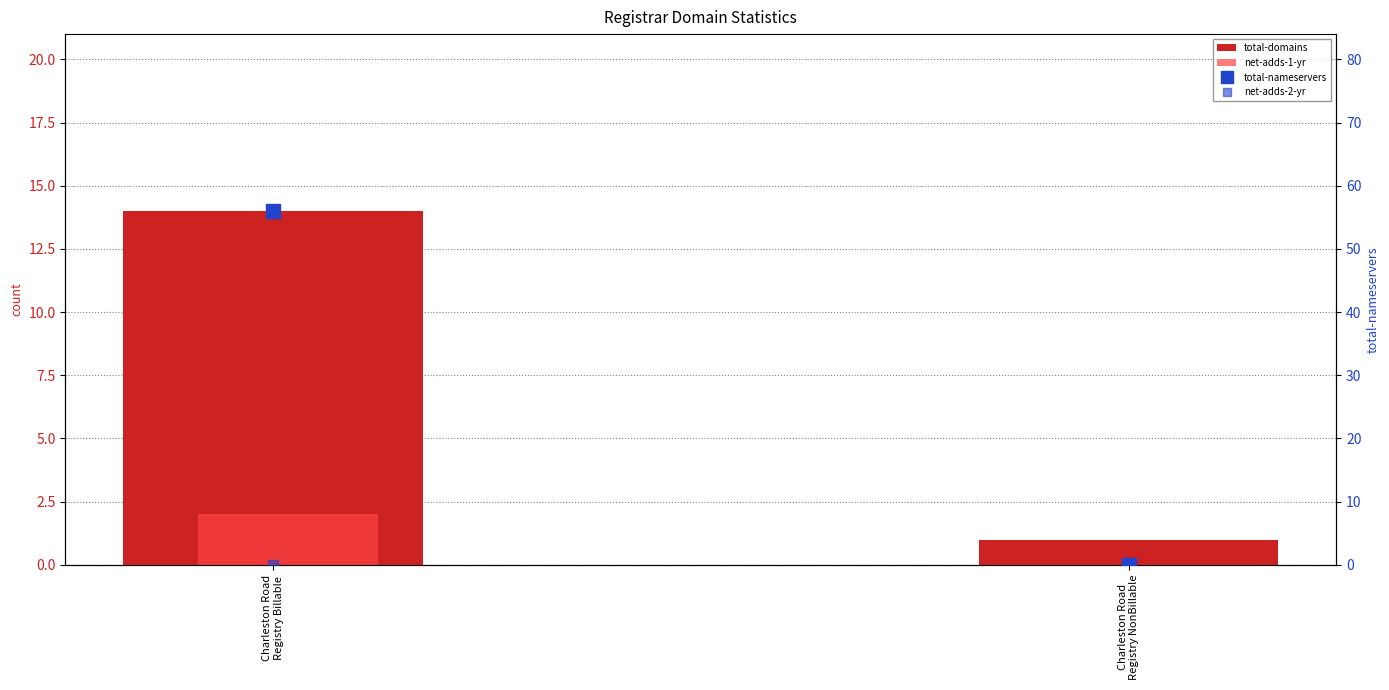

List the series in order of their peak value, highest first.

total-nameservers, total-domains, net-adds-1-yr, net-adds-2-yr